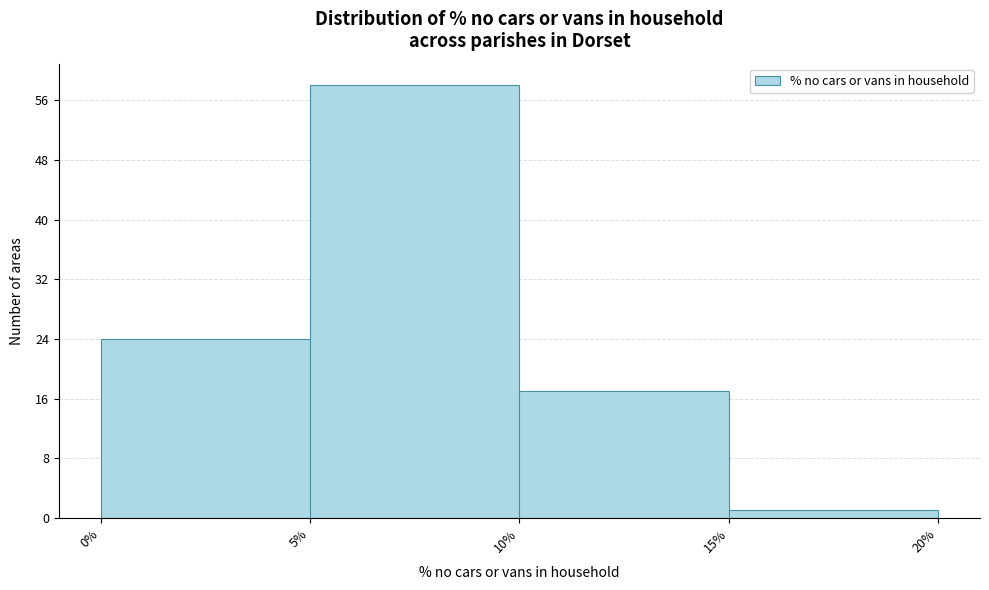

What is the height of the bar covering 5% to 10% on the x-axis? The values are not printed on the chart, so give them approximately, as read against the axis.

58